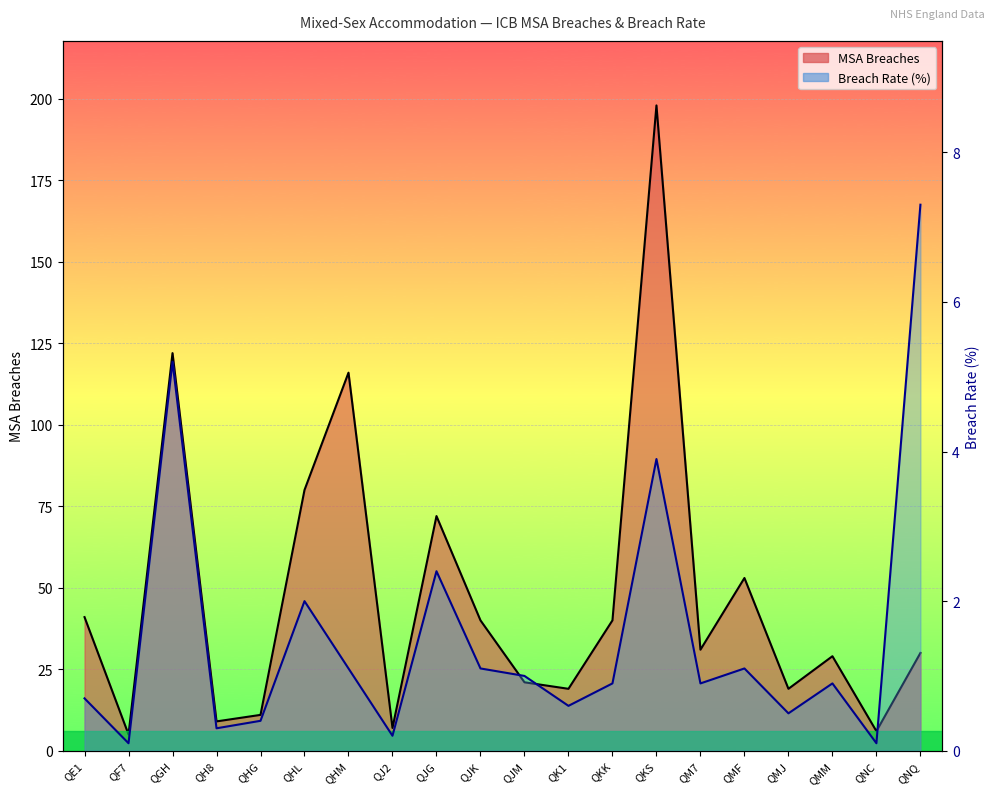

At which category does Breach Rate (line) reach its first local peak?

QGH